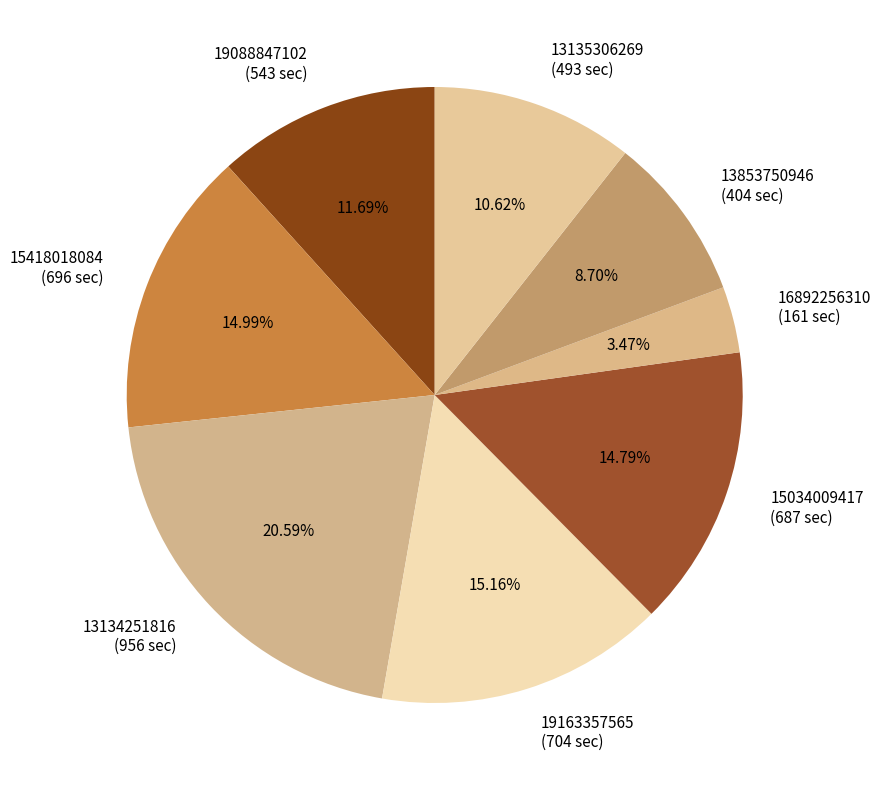

Which category has the smallest portion of the pie?

16892256310